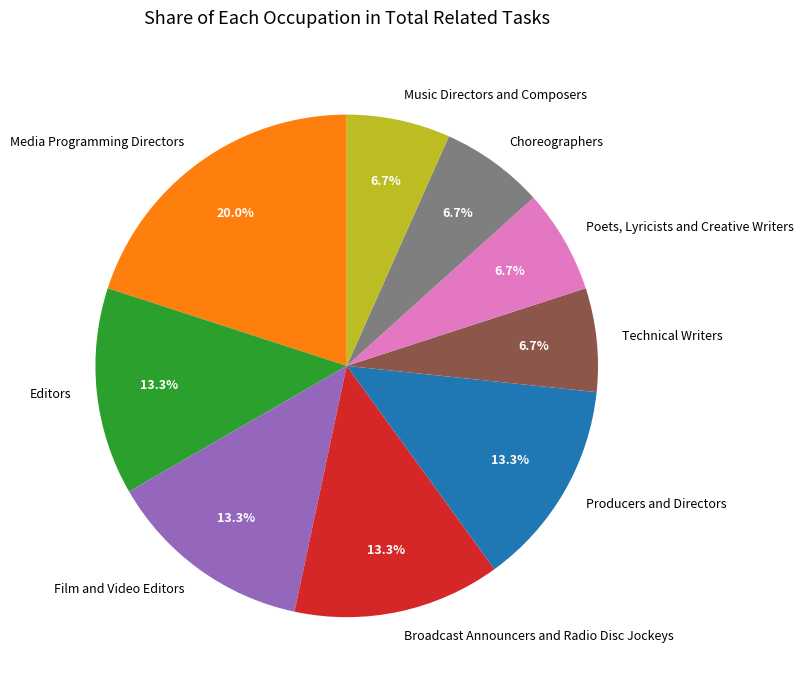

What portion of the pie excludes Film and Video Editors?

86.7%